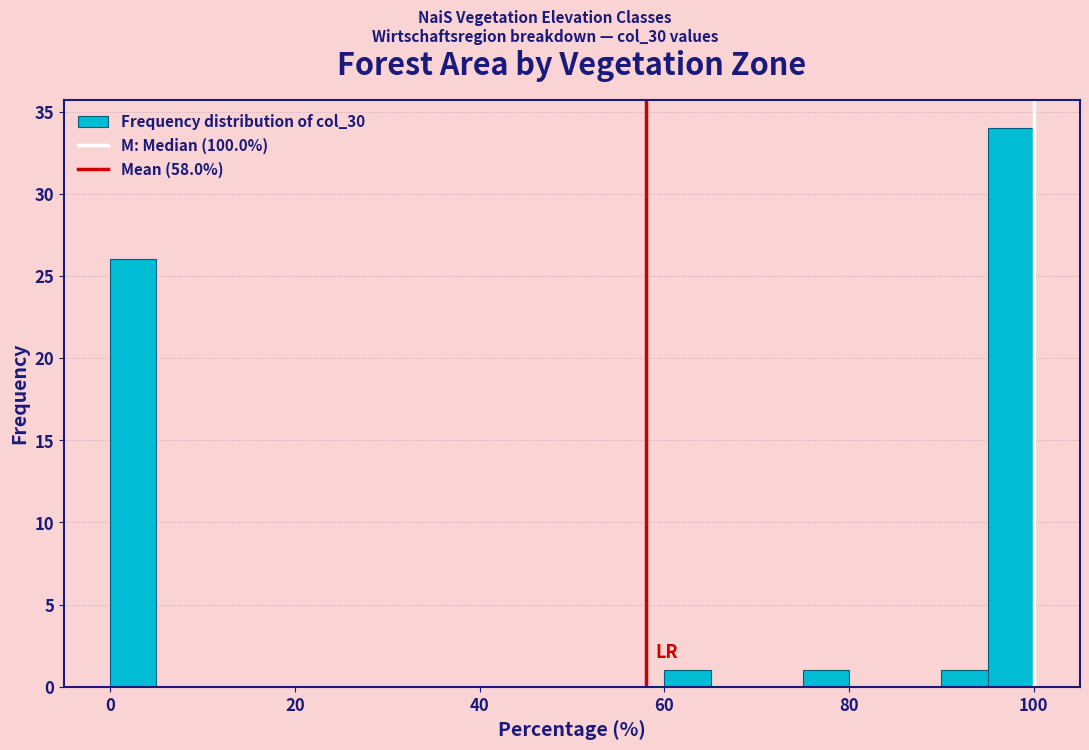

Around what value on the x-axis is the tallest bar? Give the approximate position of its centre, as read against the axis.

98